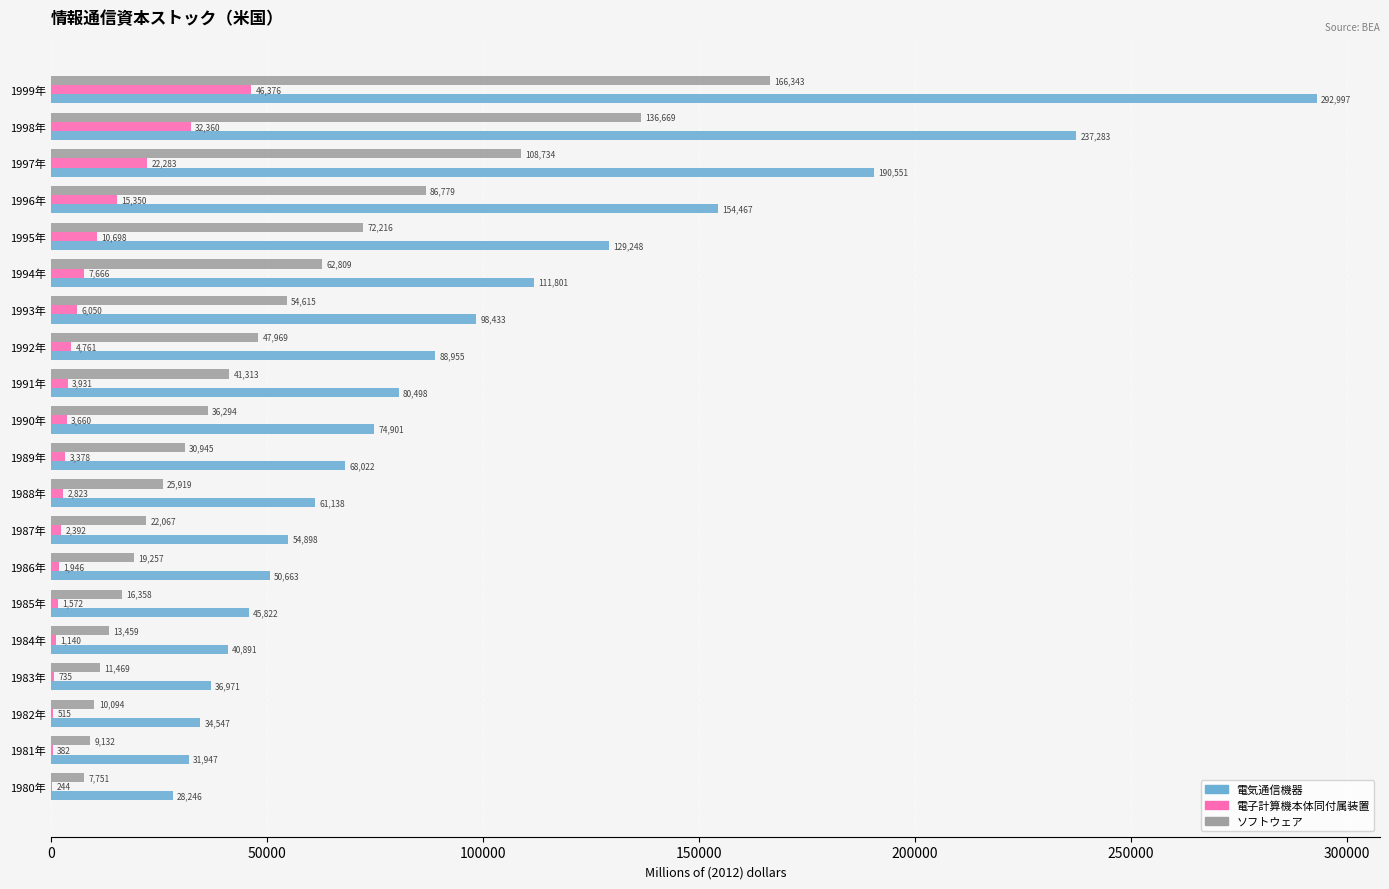

What is the sum of all ソフトウェア values?

980192